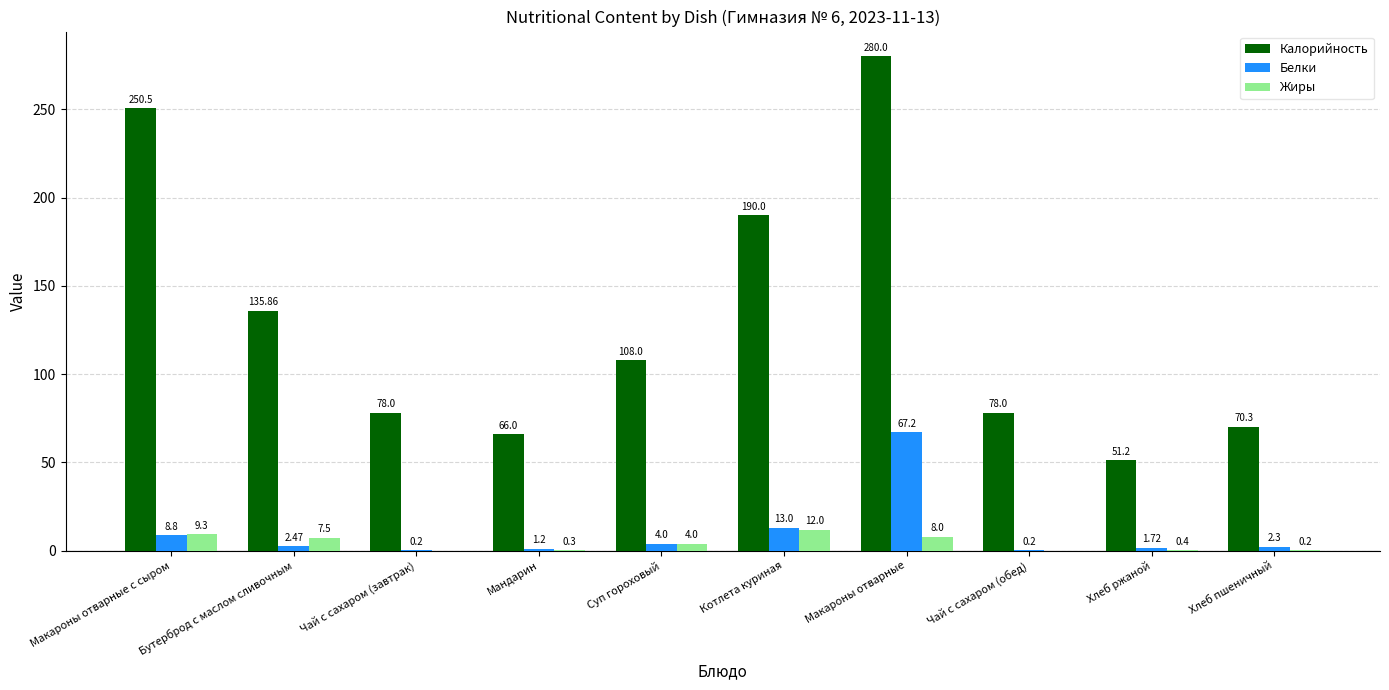

At which category is the sum across all series the highest?

Макароны отварные